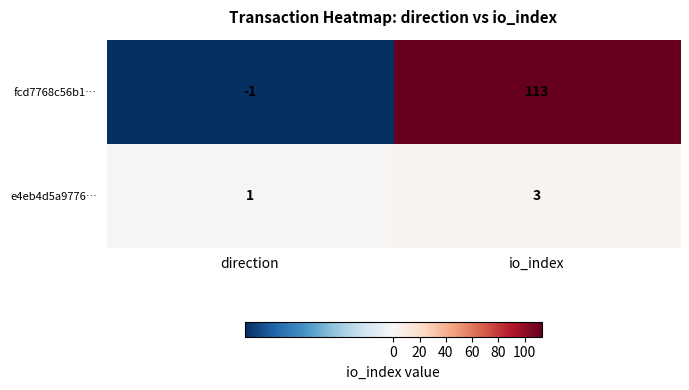

The value of fcd7768c56b1… at io_index is 161. True or false?

False